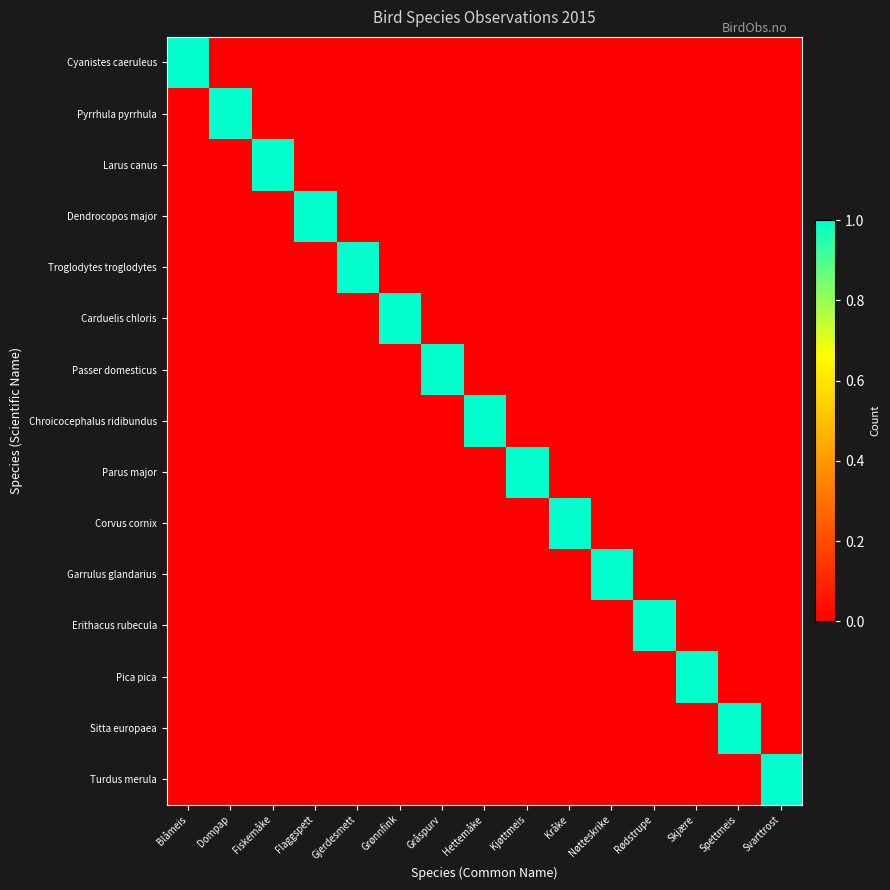

Reading left to right, extract all data points from this chart.

Cyanistes caeruleus: Blåmeis=1	Dompap=0	Fiskemåke=0	Flaggspett=0	Gjerdesmett=0	Grønnfink=0	Gråspurv=0	Hettemåke=0	Kjøttmeis=0	Kråke=0	Nøtteskrike=0	Rødstrupe=0	Skjære=0	Spettmeis=0	Svarttrost=0
Pyrrhula pyrrhula: Blåmeis=0	Dompap=1	Fiskemåke=0	Flaggspett=0	Gjerdesmett=0	Grønnfink=0	Gråspurv=0	Hettemåke=0	Kjøttmeis=0	Kråke=0	Nøtteskrike=0	Rødstrupe=0	Skjære=0	Spettmeis=0	Svarttrost=0
Larus canus: Blåmeis=0	Dompap=0	Fiskemåke=1	Flaggspett=0	Gjerdesmett=0	Grønnfink=0	Gråspurv=0	Hettemåke=0	Kjøttmeis=0	Kråke=0	Nøtteskrike=0	Rødstrupe=0	Skjære=0	Spettmeis=0	Svarttrost=0
Dendrocopos major: Blåmeis=0	Dompap=0	Fiskemåke=0	Flaggspett=1	Gjerdesmett=0	Grønnfink=0	Gråspurv=0	Hettemåke=0	Kjøttmeis=0	Kråke=0	Nøtteskrike=0	Rødstrupe=0	Skjære=0	Spettmeis=0	Svarttrost=0
Troglodytes troglodytes: Blåmeis=0	Dompap=0	Fiskemåke=0	Flaggspett=0	Gjerdesmett=1	Grønnfink=0	Gråspurv=0	Hettemåke=0	Kjøttmeis=0	Kråke=0	Nøtteskrike=0	Rødstrupe=0	Skjære=0	Spettmeis=0	Svarttrost=0
Carduelis chloris: Blåmeis=0	Dompap=0	Fiskemåke=0	Flaggspett=0	Gjerdesmett=0	Grønnfink=1	Gråspurv=0	Hettemåke=0	Kjøttmeis=0	Kråke=0	Nøtteskrike=0	Rødstrupe=0	Skjære=0	Spettmeis=0	Svarttrost=0
Passer domesticus: Blåmeis=0	Dompap=0	Fiskemåke=0	Flaggspett=0	Gjerdesmett=0	Grønnfink=0	Gråspurv=1	Hettemåke=0	Kjøttmeis=0	Kråke=0	Nøtteskrike=0	Rødstrupe=0	Skjære=0	Spettmeis=0	Svarttrost=0
Chroicocephalus ridibundus: Blåmeis=0	Dompap=0	Fiskemåke=0	Flaggspett=0	Gjerdesmett=0	Grønnfink=0	Gråspurv=0	Hettemåke=1	Kjøttmeis=0	Kråke=0	Nøtteskrike=0	Rødstrupe=0	Skjære=0	Spettmeis=0	Svarttrost=0
Parus major: Blåmeis=0	Dompap=0	Fiskemåke=0	Flaggspett=0	Gjerdesmett=0	Grønnfink=0	Gråspurv=0	Hettemåke=0	Kjøttmeis=1	Kråke=0	Nøtteskrike=0	Rødstrupe=0	Skjære=0	Spettmeis=0	Svarttrost=0
Corvus cornix: Blåmeis=0	Dompap=0	Fiskemåke=0	Flaggspett=0	Gjerdesmett=0	Grønnfink=0	Gråspurv=0	Hettemåke=0	Kjøttmeis=0	Kråke=1	Nøtteskrike=0	Rødstrupe=0	Skjære=0	Spettmeis=0	Svarttrost=0
Garrulus glandarius: Blåmeis=0	Dompap=0	Fiskemåke=0	Flaggspett=0	Gjerdesmett=0	Grønnfink=0	Gråspurv=0	Hettemåke=0	Kjøttmeis=0	Kråke=0	Nøtteskrike=1	Rødstrupe=0	Skjære=0	Spettmeis=0	Svarttrost=0
Erithacus rubecula: Blåmeis=0	Dompap=0	Fiskemåke=0	Flaggspett=0	Gjerdesmett=0	Grønnfink=0	Gråspurv=0	Hettemåke=0	Kjøttmeis=0	Kråke=0	Nøtteskrike=0	Rødstrupe=1	Skjære=0	Spettmeis=0	Svarttrost=0
Pica pica: Blåmeis=0	Dompap=0	Fiskemåke=0	Flaggspett=0	Gjerdesmett=0	Grønnfink=0	Gråspurv=0	Hettemåke=0	Kjøttmeis=0	Kråke=0	Nøtteskrike=0	Rødstrupe=0	Skjære=1	Spettmeis=0	Svarttrost=0
Sitta europaea: Blåmeis=0	Dompap=0	Fiskemåke=0	Flaggspett=0	Gjerdesmett=0	Grønnfink=0	Gråspurv=0	Hettemåke=0	Kjøttmeis=0	Kråke=0	Nøtteskrike=0	Rødstrupe=0	Skjære=0	Spettmeis=1	Svarttrost=0
Turdus merula: Blåmeis=0	Dompap=0	Fiskemåke=0	Flaggspett=0	Gjerdesmett=0	Grønnfink=0	Gråspurv=0	Hettemåke=0	Kjøttmeis=0	Kråke=0	Nøtteskrike=0	Rødstrupe=0	Skjære=0	Spettmeis=0	Svarttrost=1